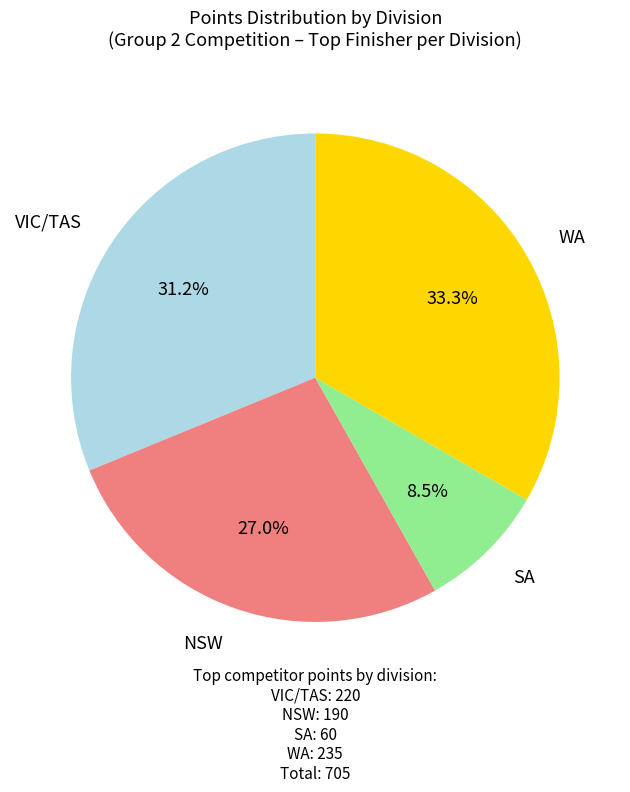

Is there any slice that represents more than half of the pie?

No